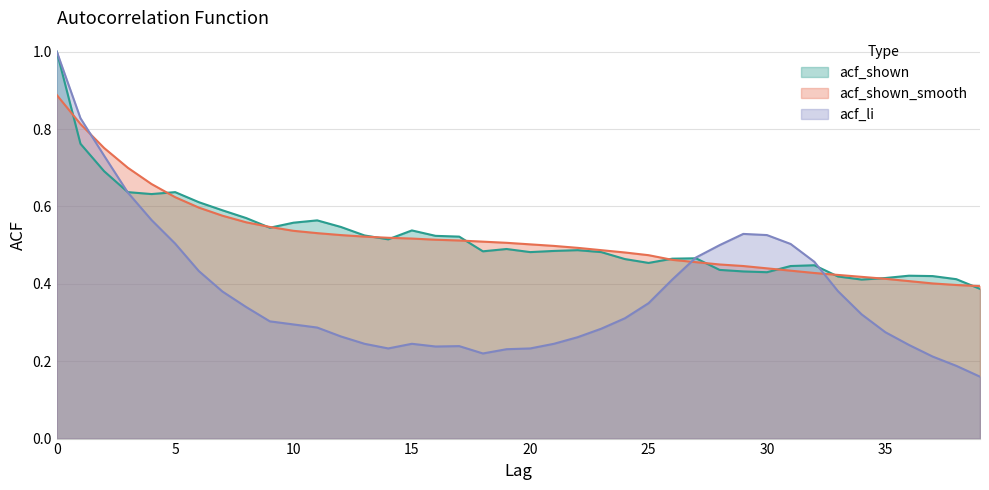

True or false: acf_li has more than 1 interior local peaks.

True